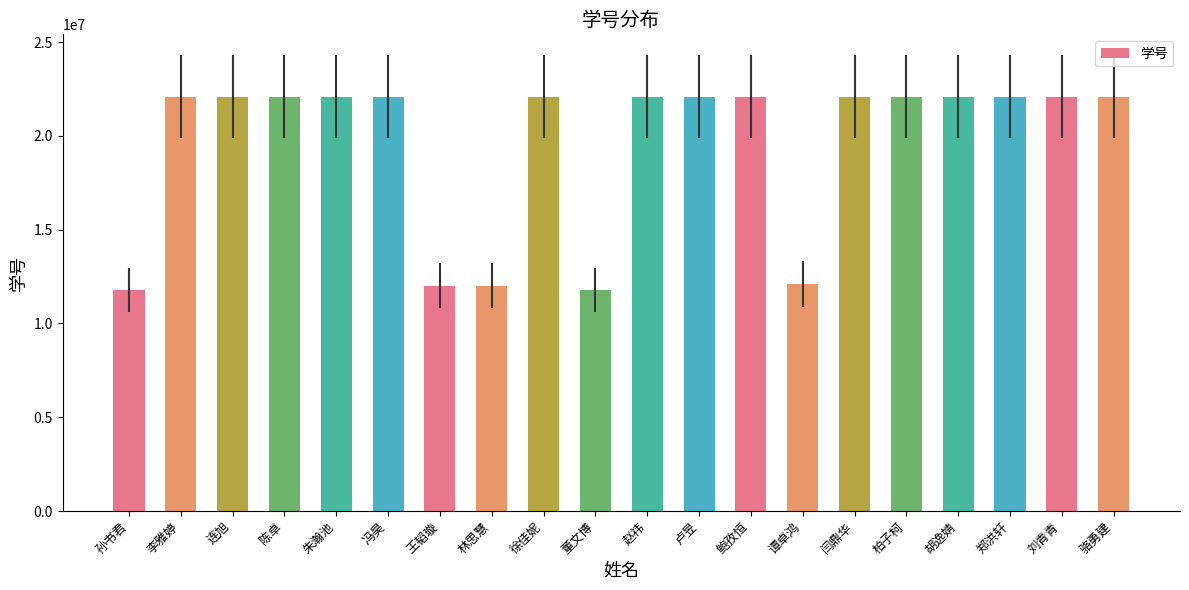

What is the minimum value shown in the chart?

11801004